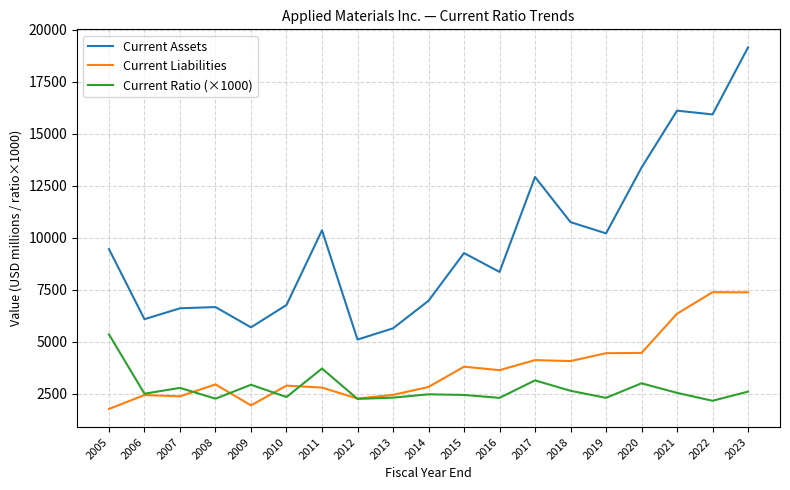

What is the highest value of the Current Liabilities series?

7379